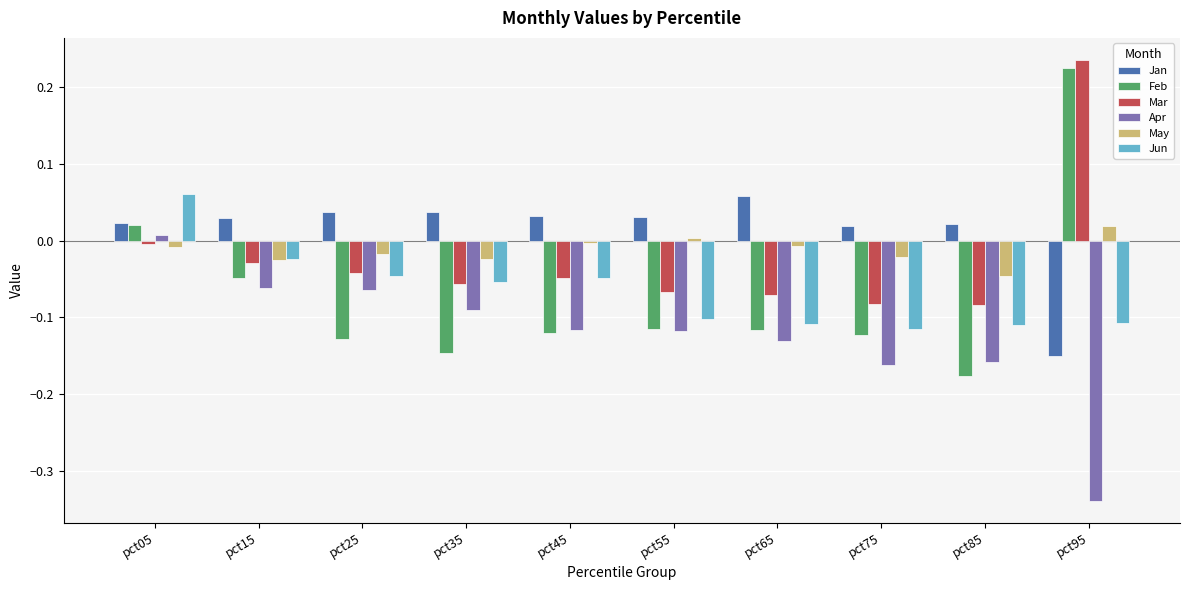

At which category does the chart reach its peak across all series?

pct95